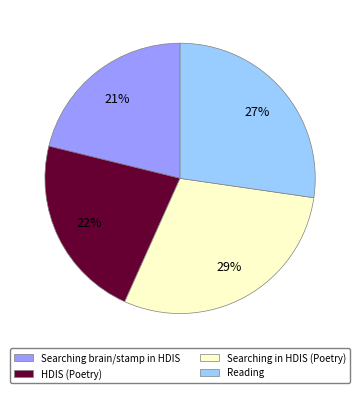

To the nearest percent, what is the combined percentage of Searching in HDIS (Poetry) and HDIS (Poetry)?

52%